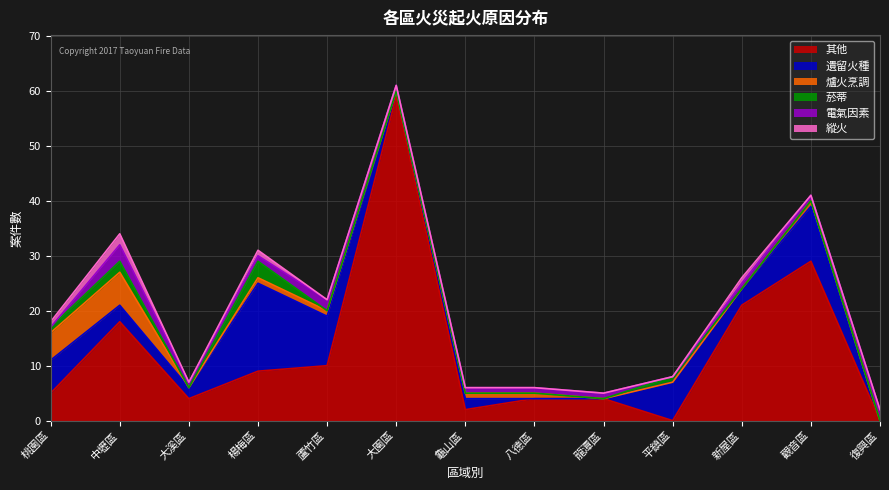

What is the total value across all series at 大園區?

61